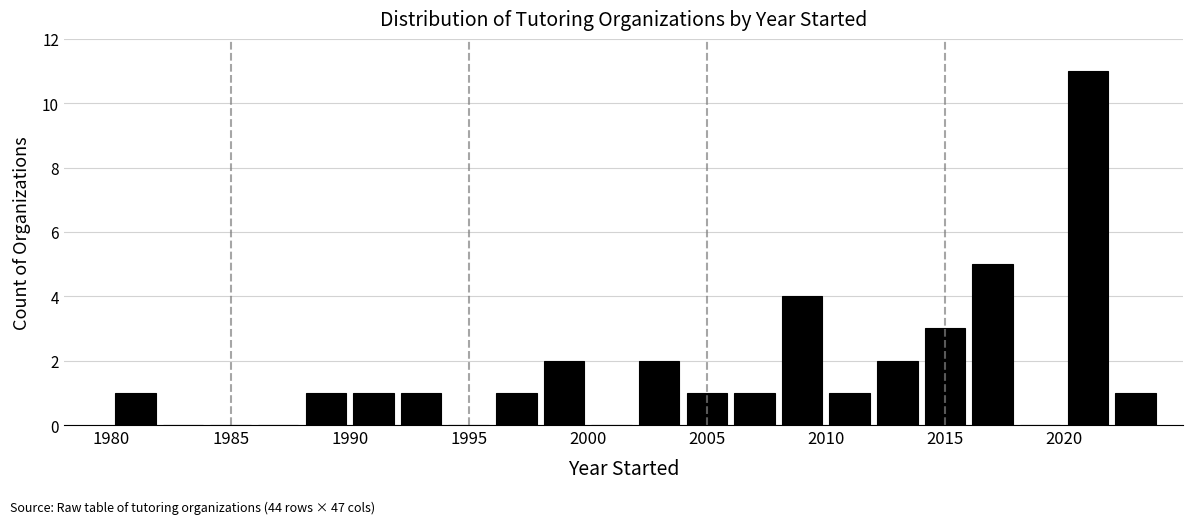

What is the height of the bar covering 1988 to 1990 on the x-axis? The values are not printed on the chart, so give them approximately, as read against the axis.

1